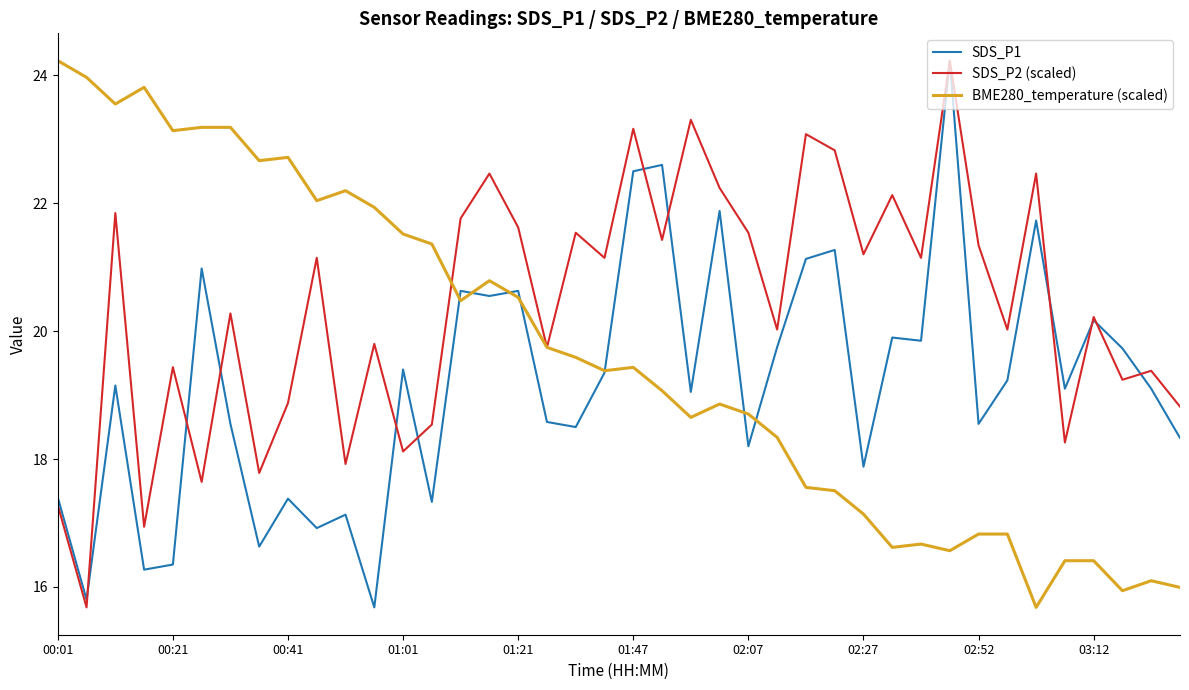

Which series has the largest total across all categories?

SDS_P2 (scaled)